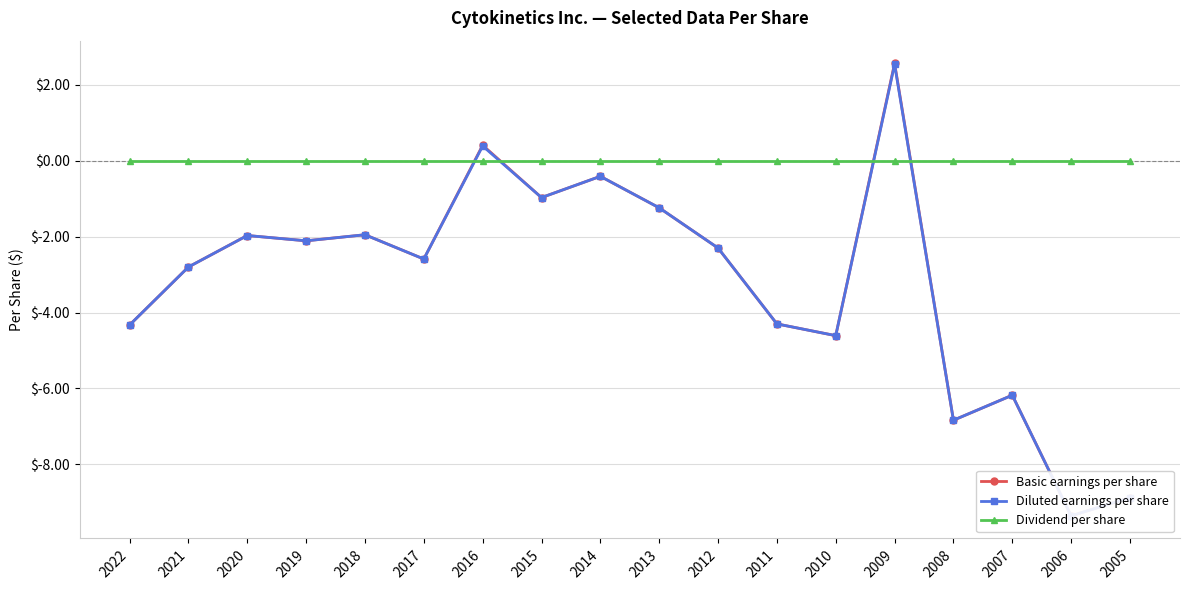

How many series are shown in this chart?

3